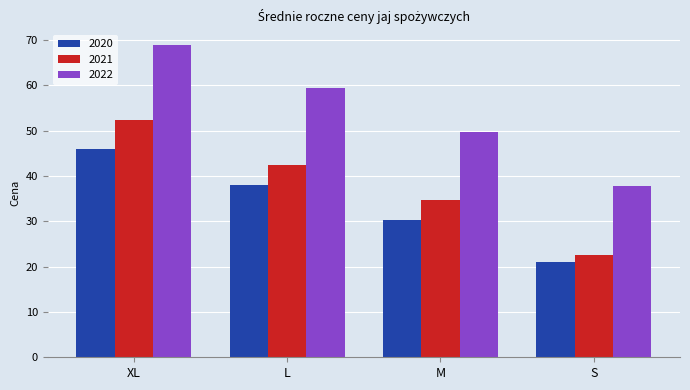

Which series has the largest total across all categories?

2022